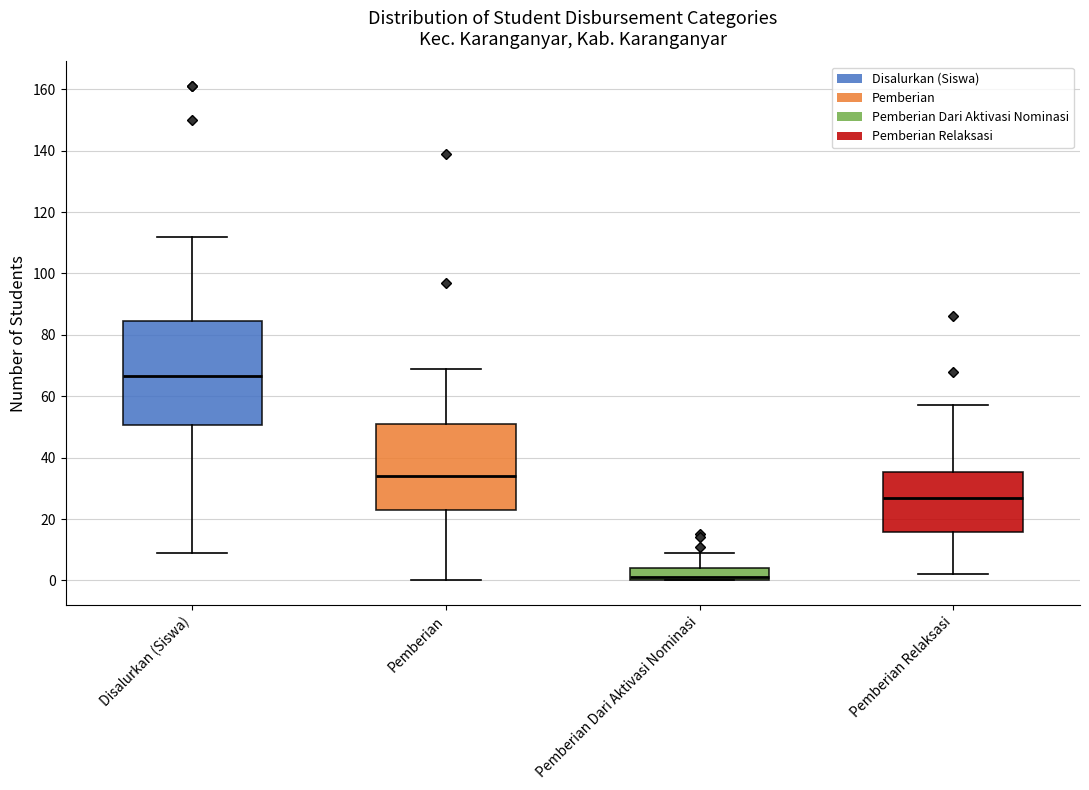

Which box's median line is the lowest?

Pemberian Dari Aktivasi Nominasi